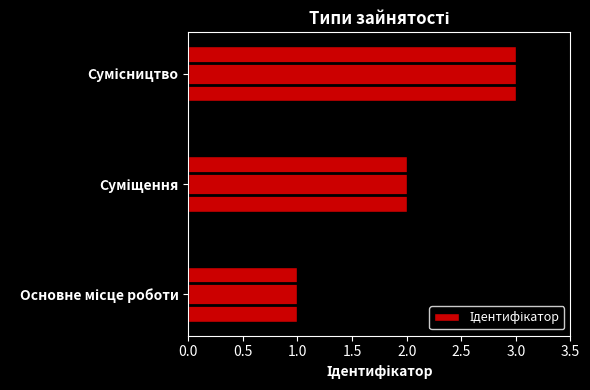

What is the maximum value shown in the chart?

3